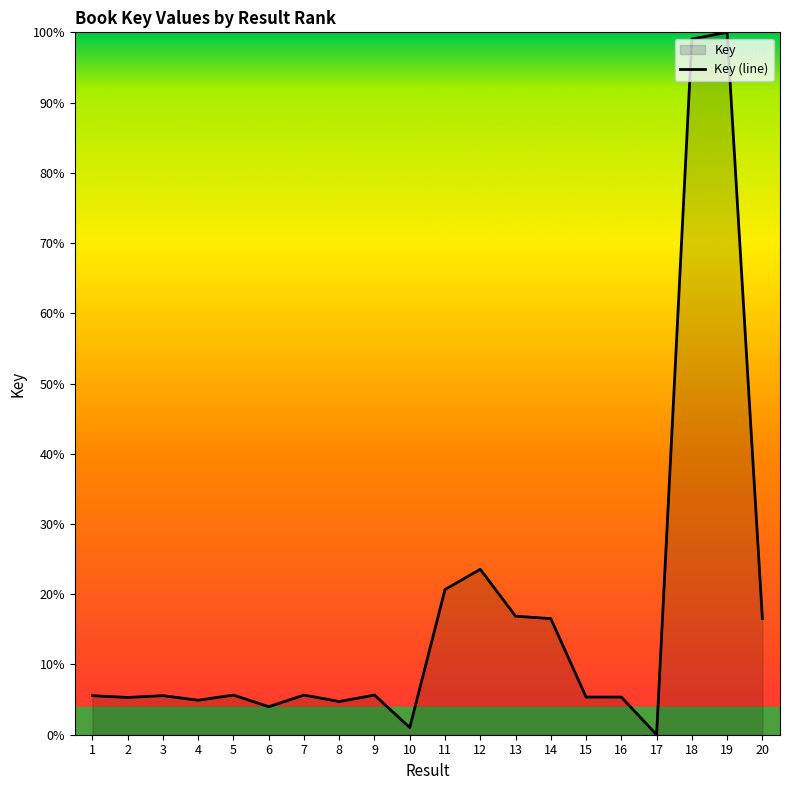

Reading left to right, what are all the values shown in this chart?

1=5.6	2=5.3	3=5.6	4=4.9	5=5.6	6=4.0	7=5.6	8=4.7	9=5.6	10=1.0	11=20.7	12=23.5	13=16.9	14=16.5	15=5.4	16=5.4	17=0.0	18=99.1	19=100.0	20=16.5